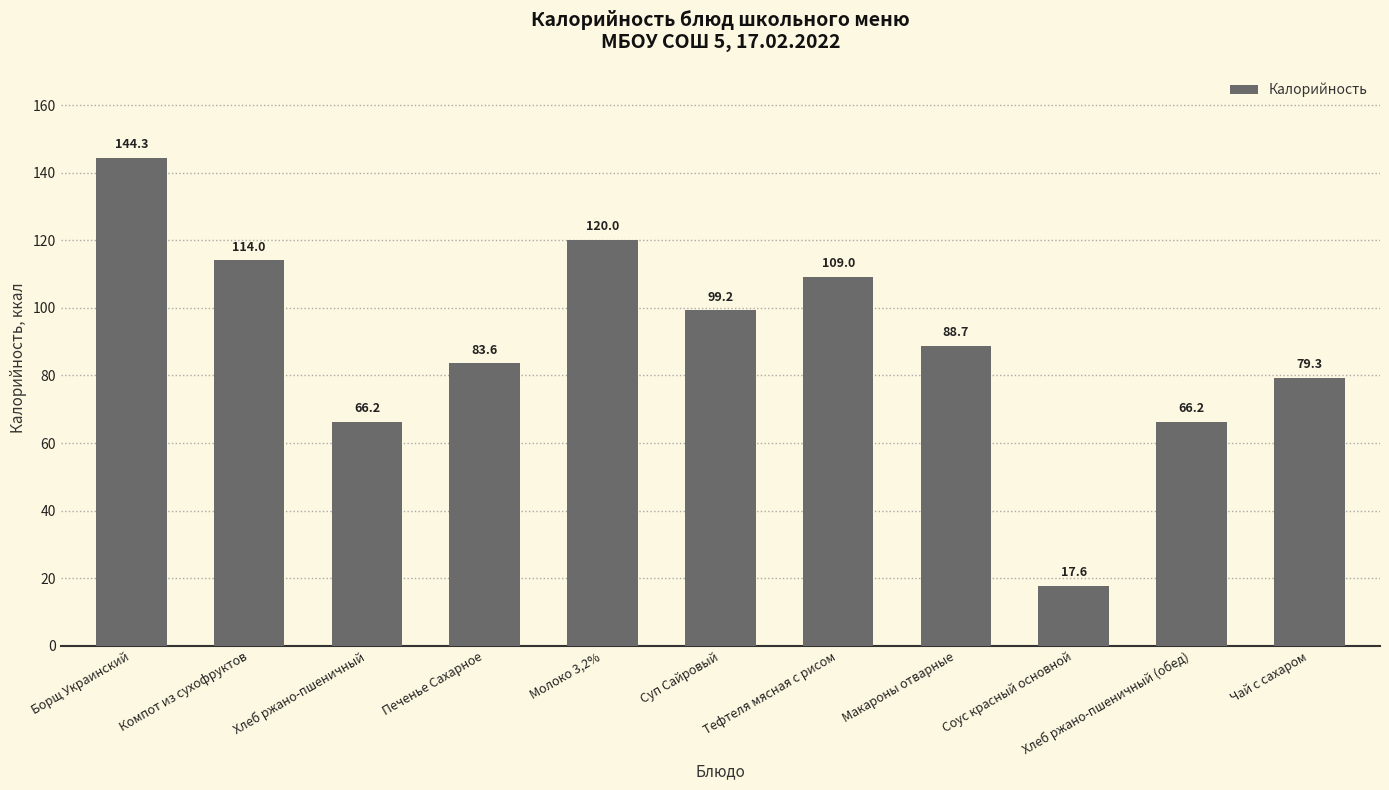

What is the value of the 5th bar from the left?

120.0